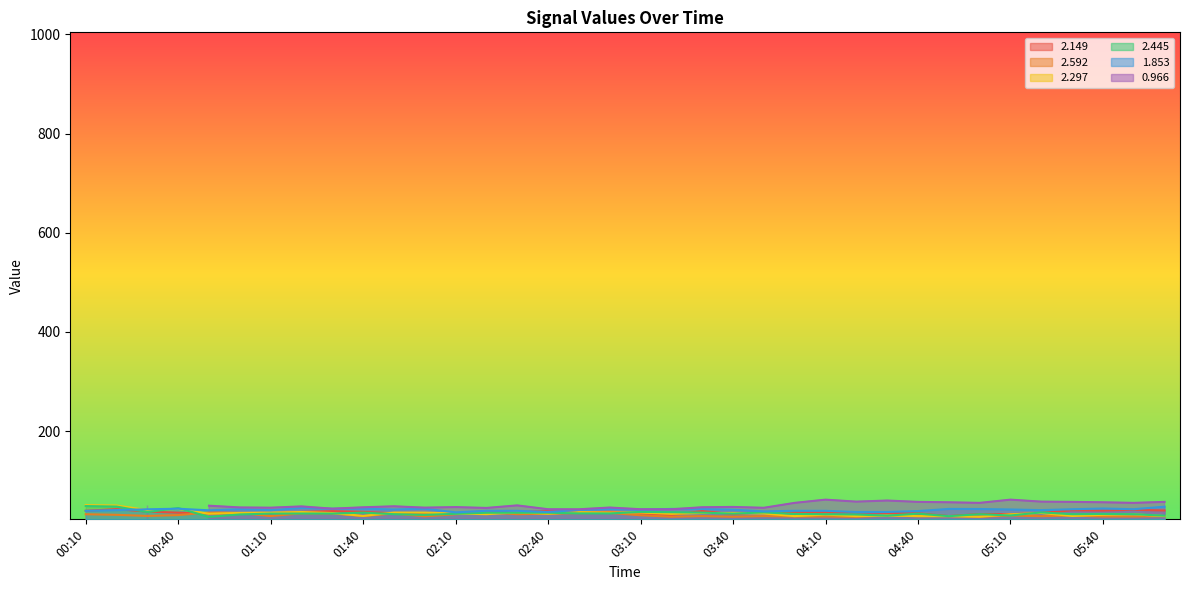

What is the minimum value shown in the chart?

27.1